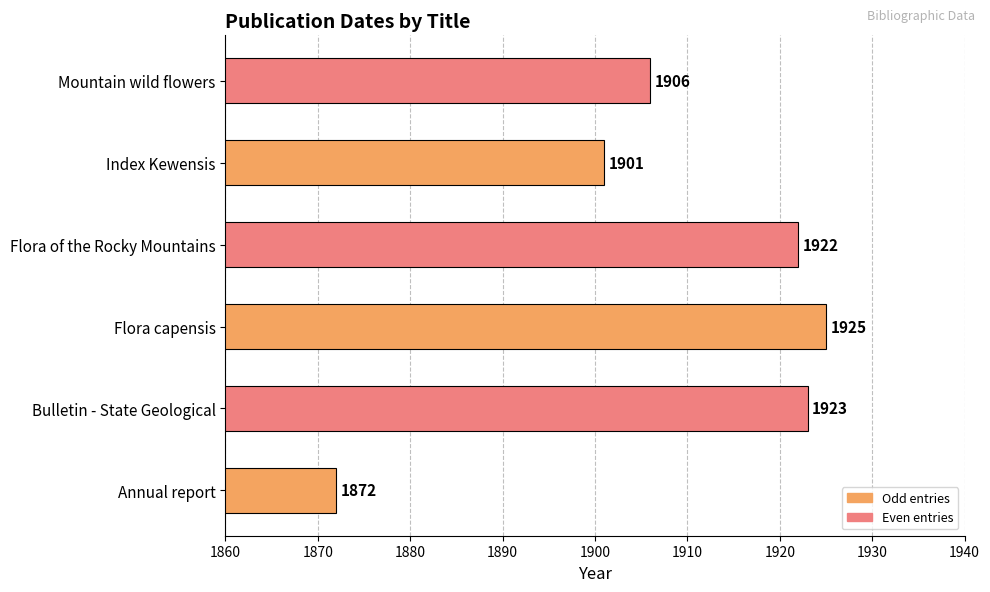

Reading bottom to top, transcribe all the data shown in this chart.

Annual report=1872	Bulletin - State Geological=1923	Flora capensis=1925	Flora of the Rocky Mountains=1922	Index Kewensis=1901	Mountain wild flowers=1906